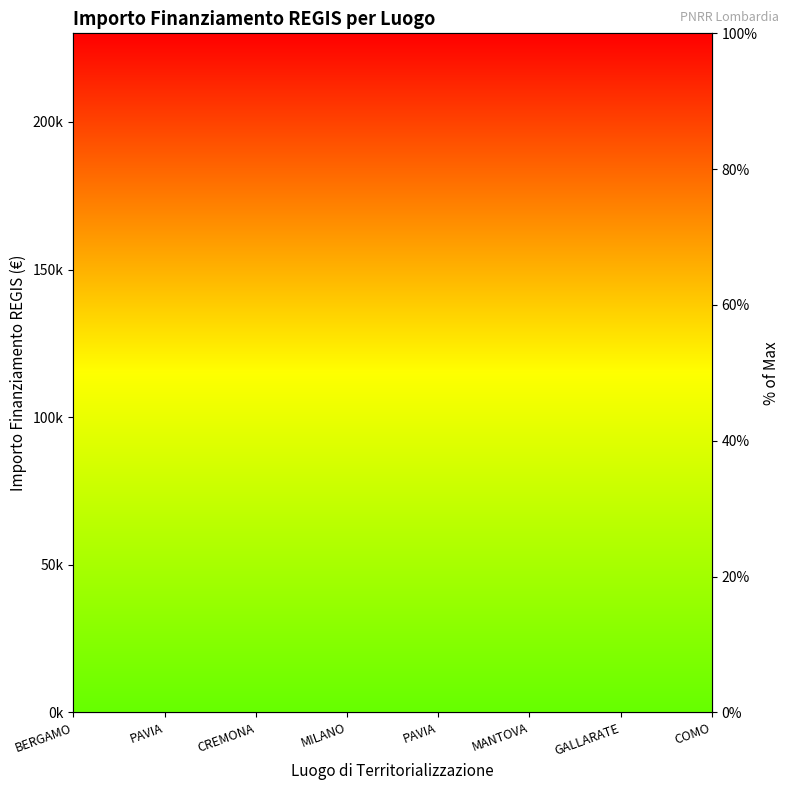

Where is the first local minimum?

MANTOVA